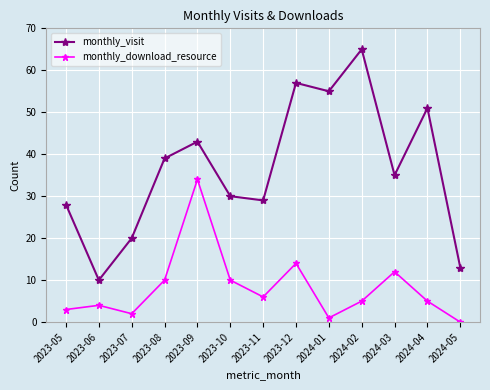

Is it true that monthly_visit equals 37 at 2023-05?

False